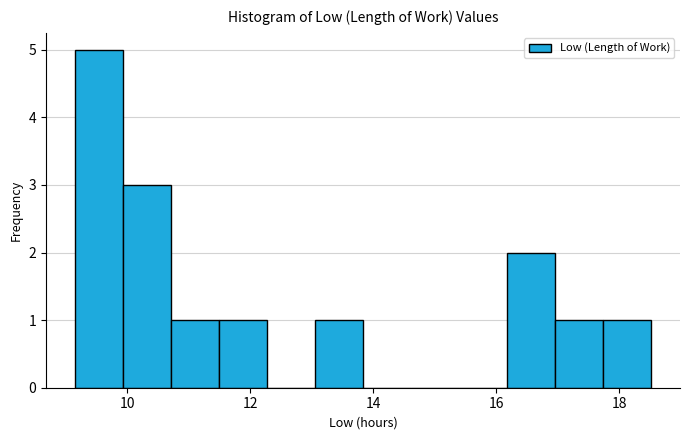

Around what value on the x-axis is the tallest bar? Give the approximate position of its centre, as read against the axis.

9.6